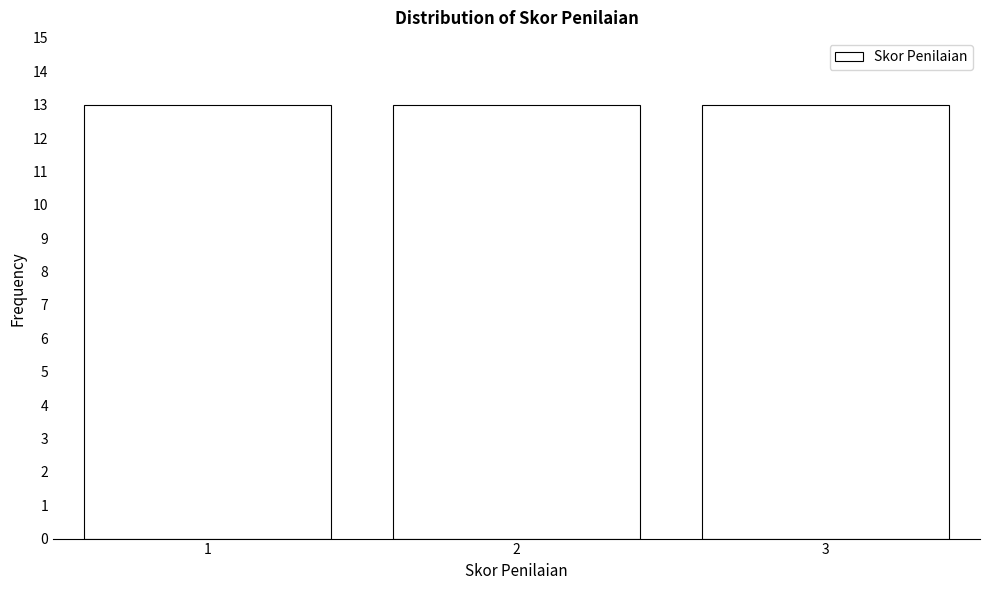

Reading left to right, transcribe this chart: for each bar, give the range it covers on the x-axis and its height. The values are not printed on the chart, so give them approximately, as read against the axis.

0.5 to 1.5: 13
1.5 to 2.5: 13
2.5 to 3.5: 13